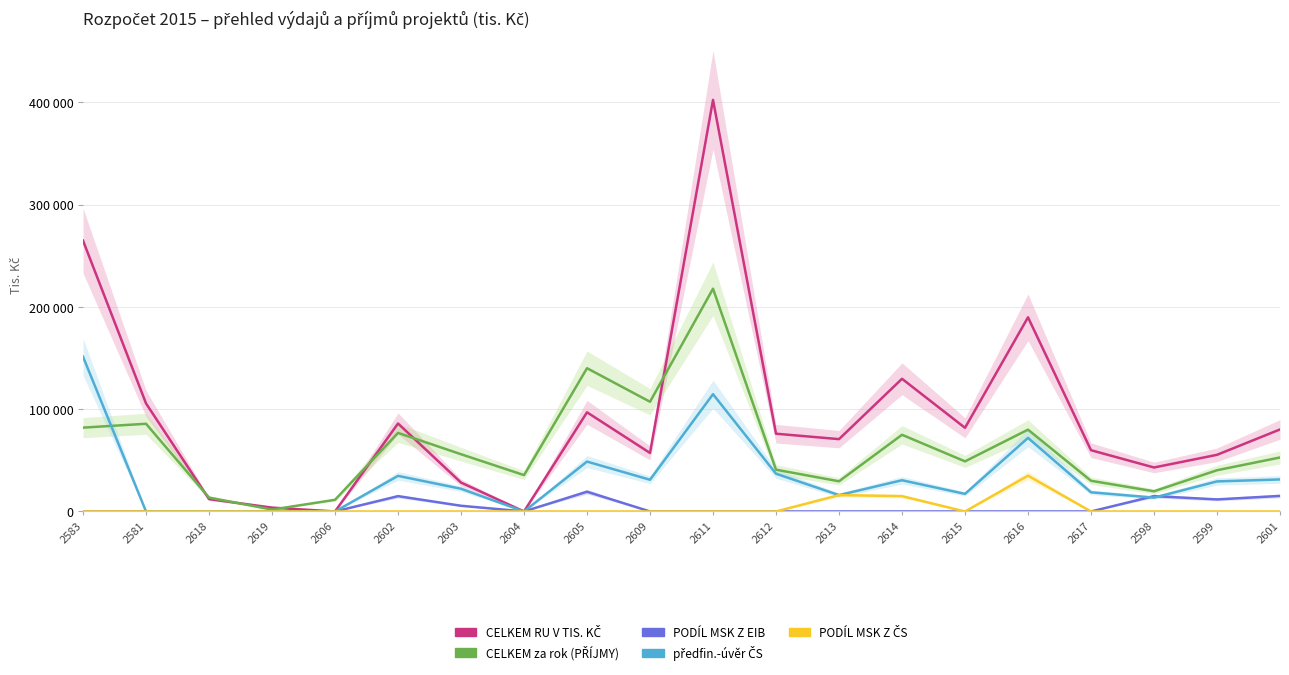

Does the chart display data point markers on the line(s)?

No